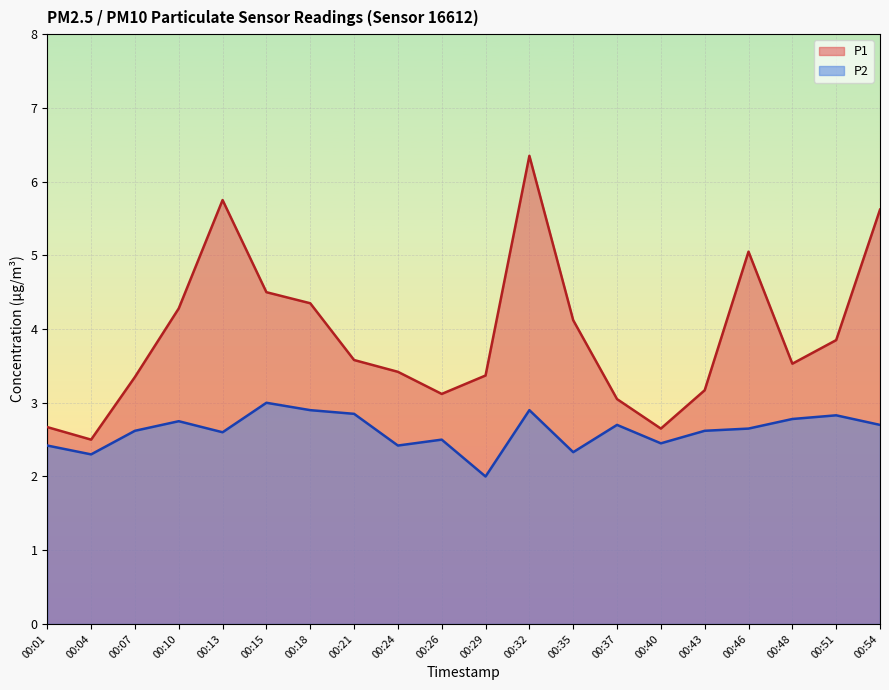

True or false: P2 and P1 cross at least once.

False